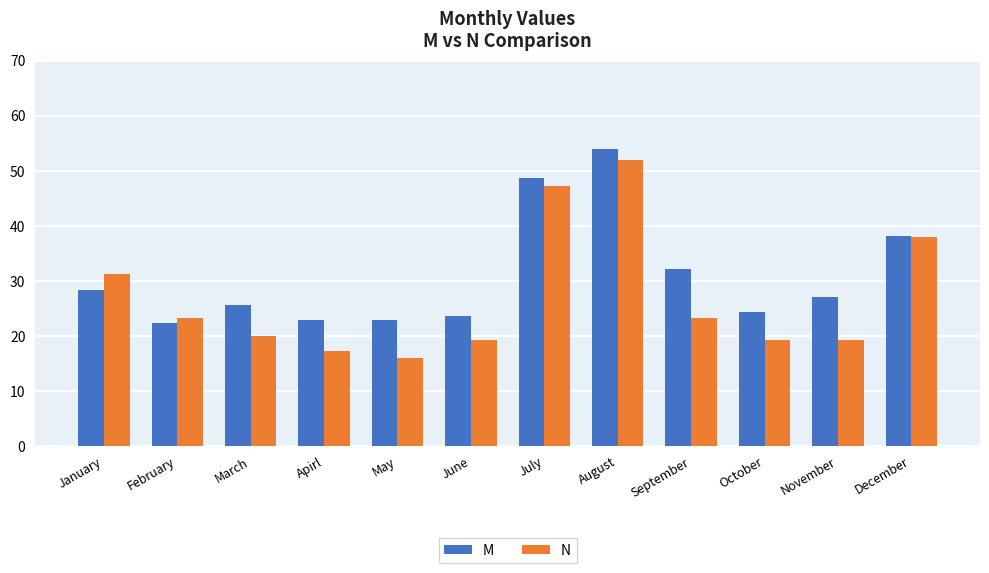

How many data points in N are above 23?

6